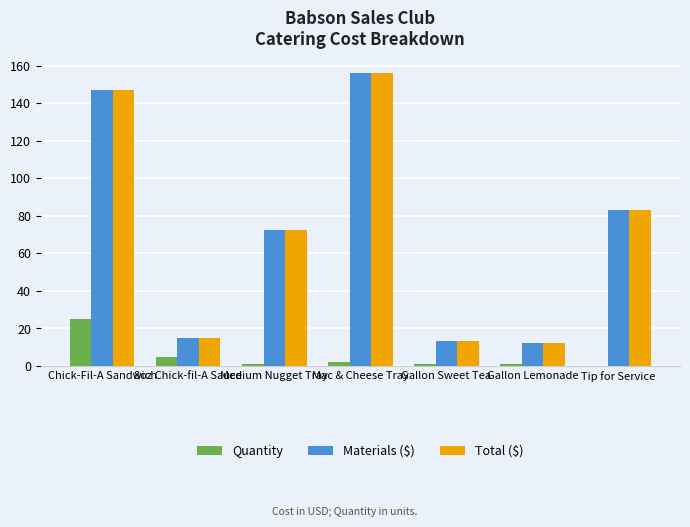

At which label does Quantity reach its peak?

Chick-Fil-A Sandwich